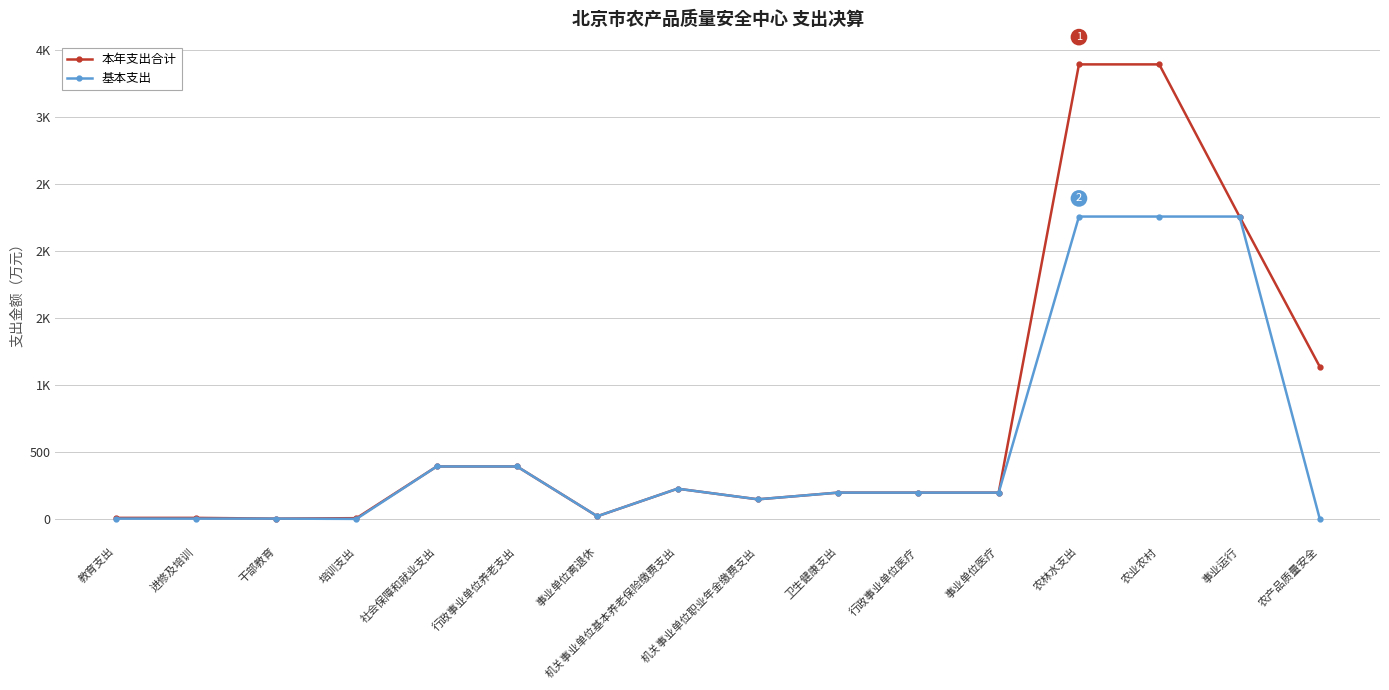

Read the 基本支出 value at 机关事业单位职业年金缴费支出.

146.1